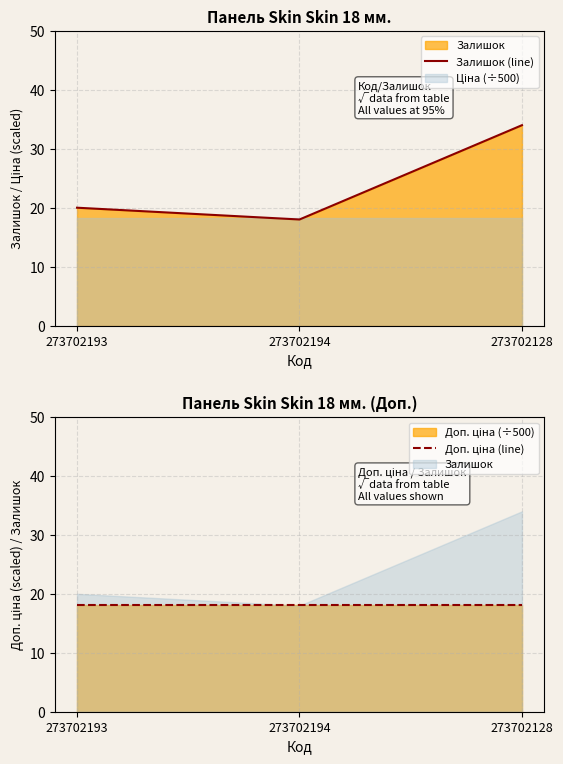

Rank the categories by Доп. ціна (line) value from highest to lowest.

273702193, 273702194, 273702128